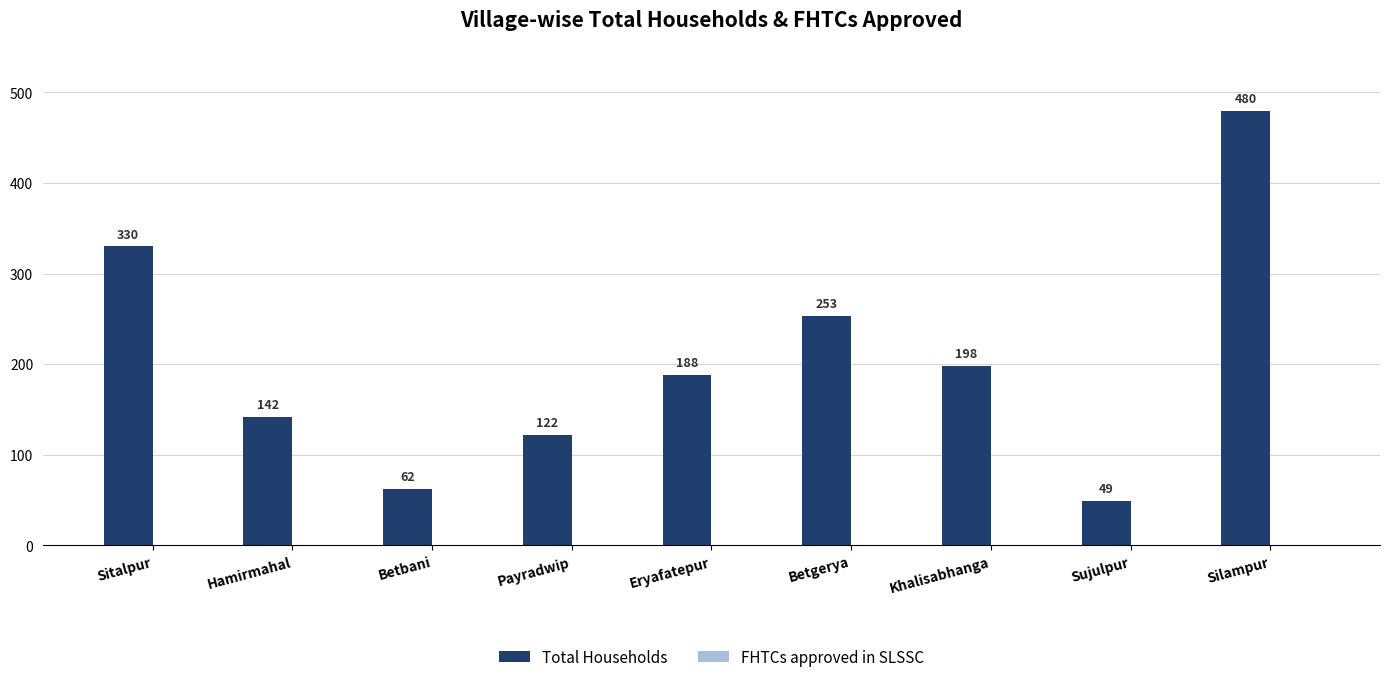

Is it true that the value at Silampur is 216?

False